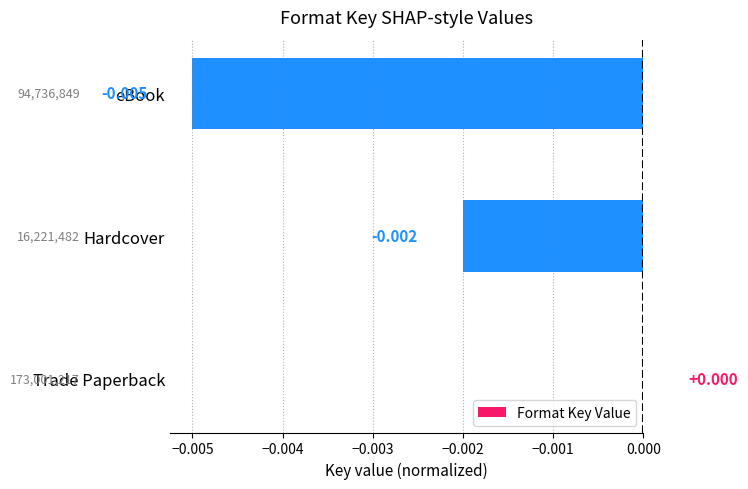

Does the chart contain stacked bars?

No